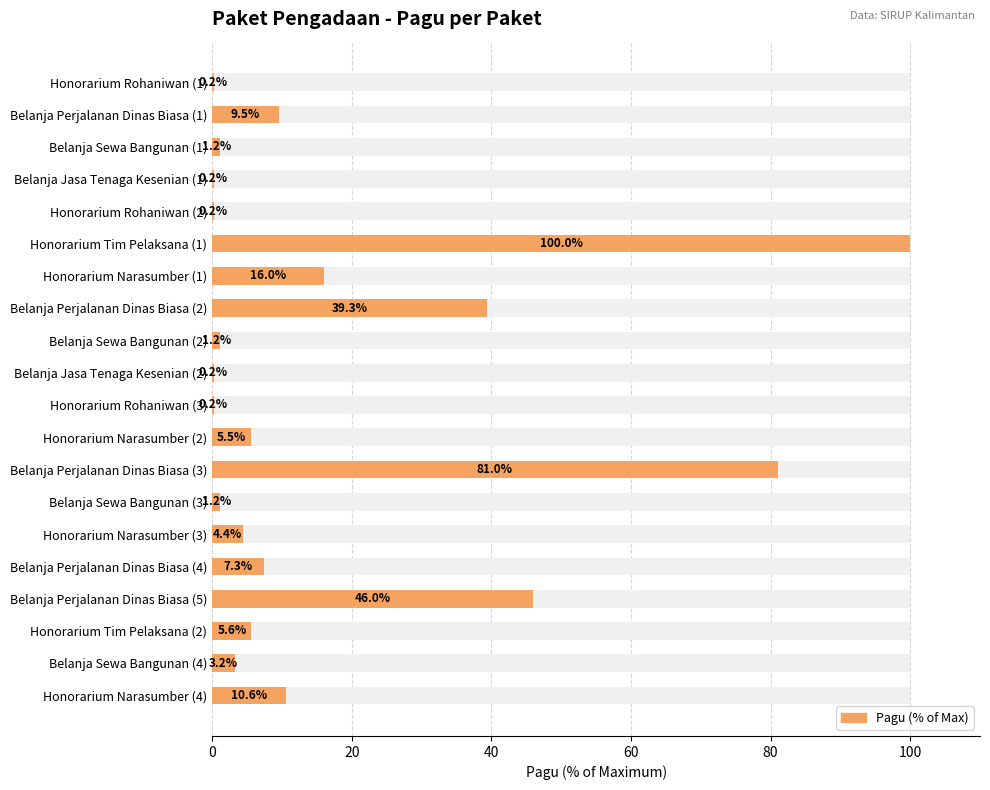

Are the bars grouped side by side (vs. stacked)?

No